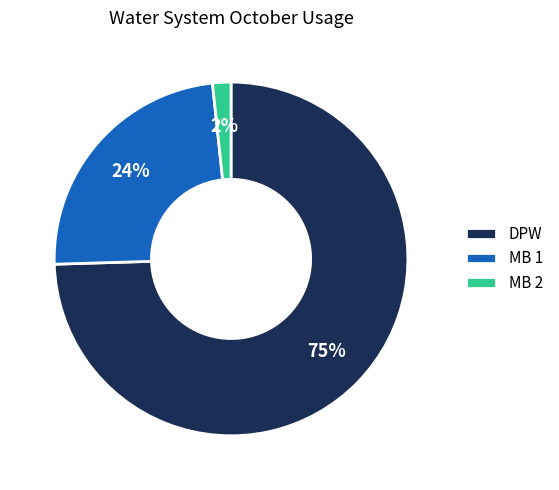

To the nearest percent, what is the difference between the MB 2 and MB 1 slice percentages?

22%